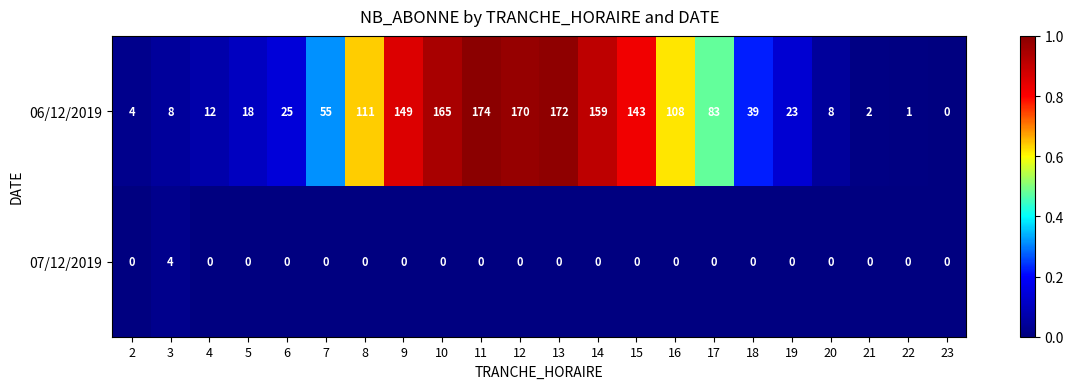

How many values in 07/12/2019 are above zero?

1